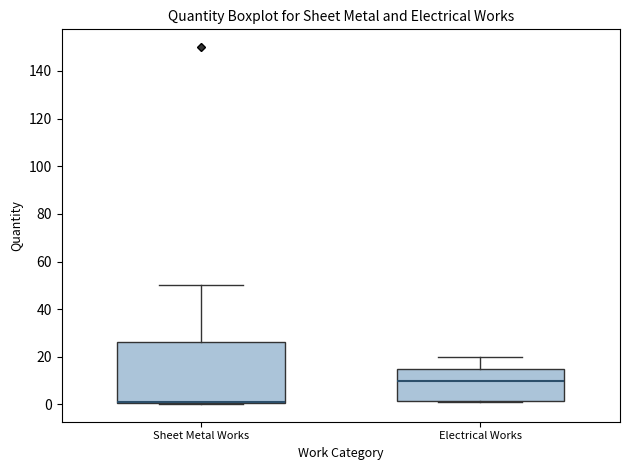

Where is the lower edge of the box for Sheet Metal Works on the y-axis? The values are not printed on the chart, so give them approximately, as read against the axis.

0